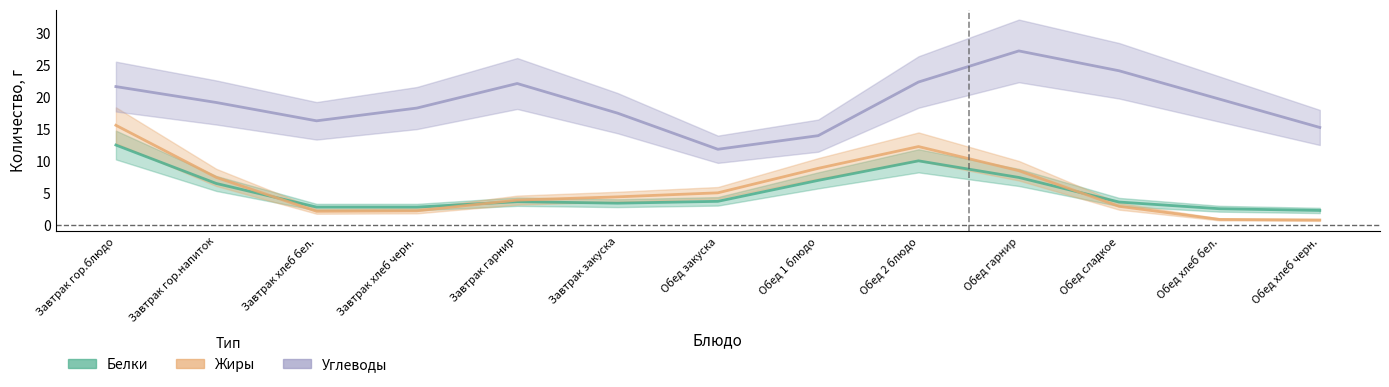

True or false: Углеводы and Белки intersect in this chart.

False